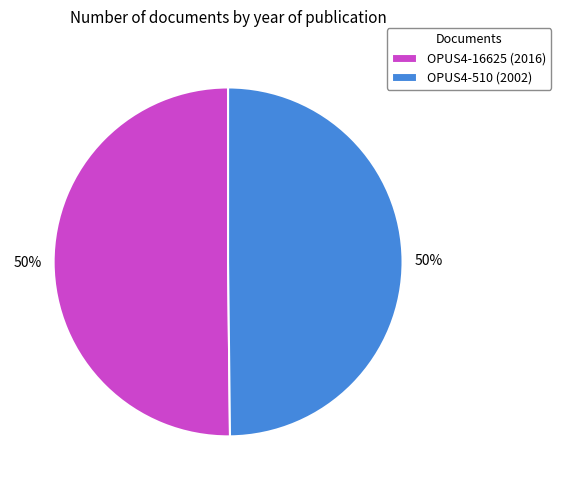

True or false: OPUS4-16625 (2016) accounts for 50% of the total.

True